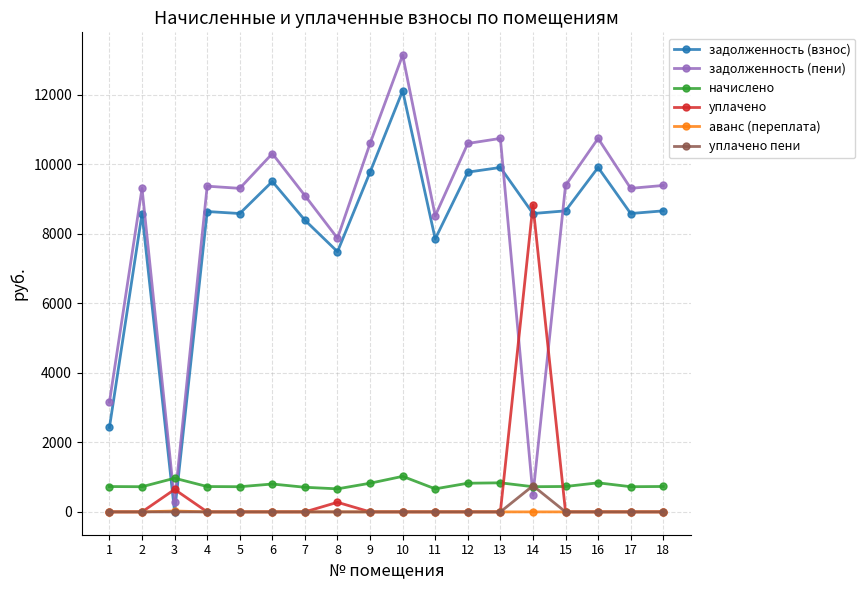

At which category is the sum across all series the highest?

10